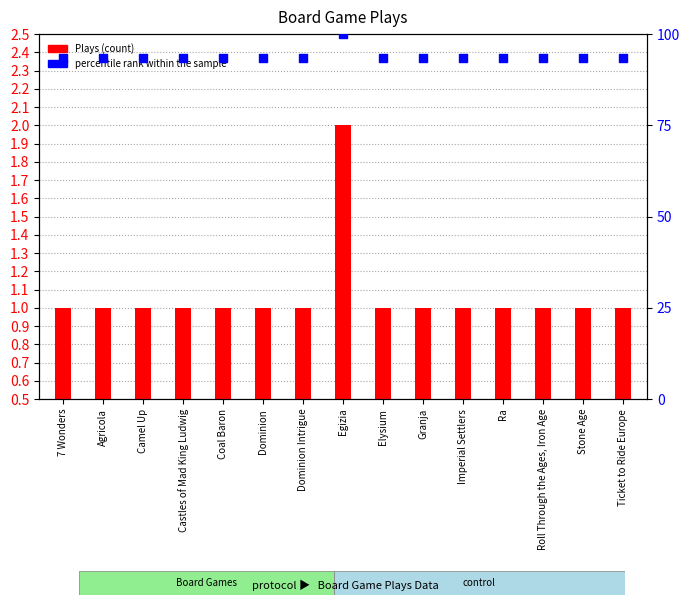

Which has a higher value, Dominion or 7 Wonders?

Dominion